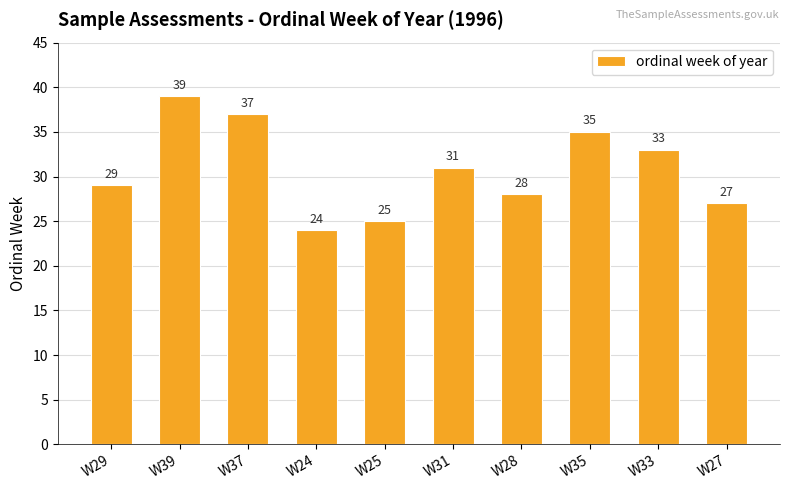

How many values are below 31?

5